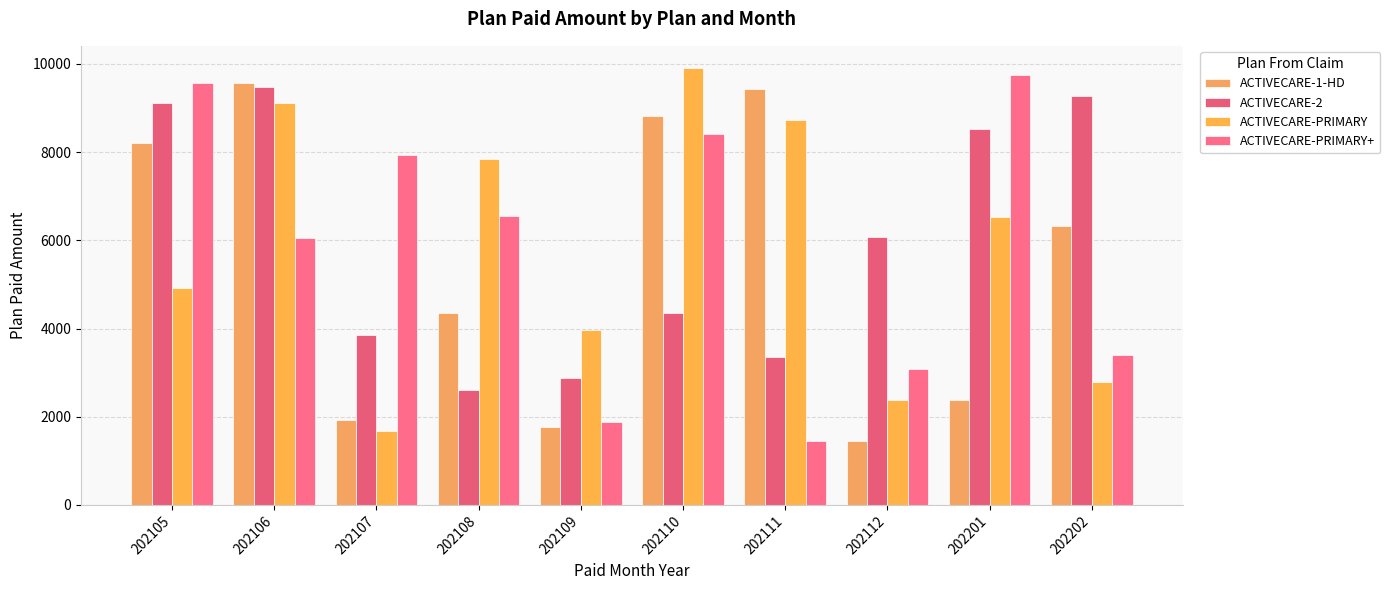

What are all the series names shown in the legend?

ACTIVECARE-1-HD, ACTIVECARE-2, ACTIVECARE-PRIMARY, ACTIVECARE-PRIMARY+